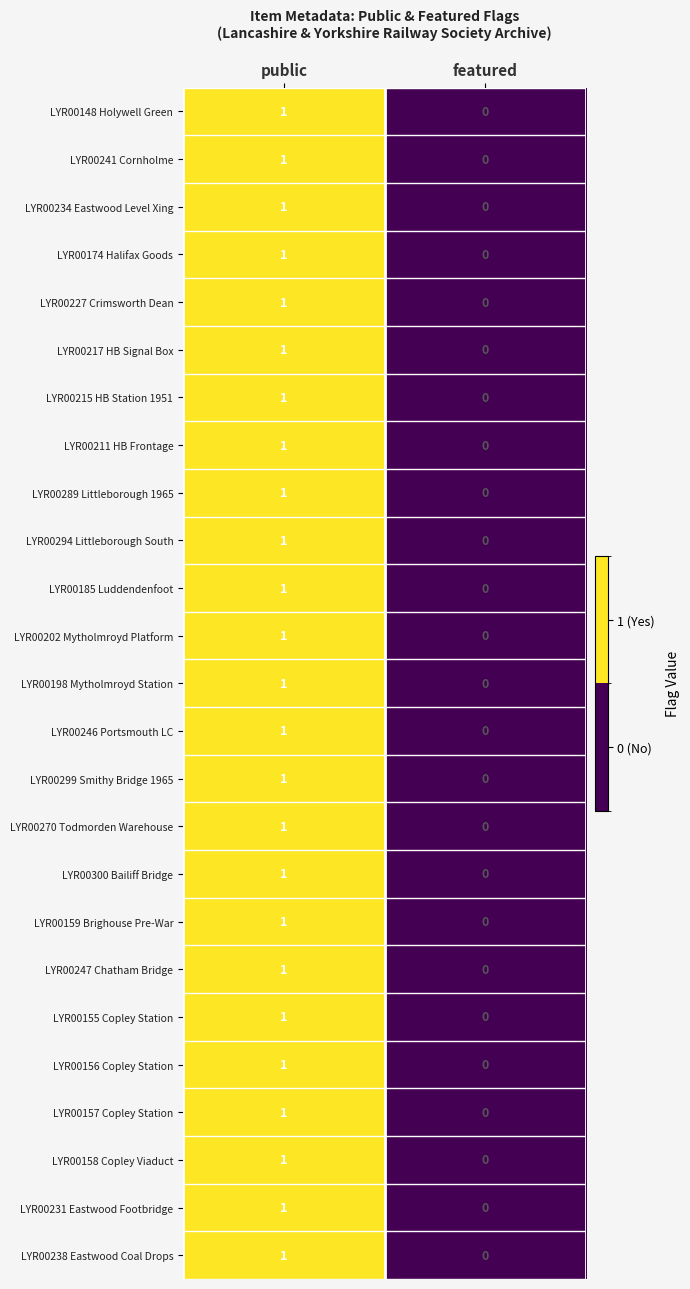

Which category has the lowest value in the LYR00299 Smithy Bridge 1965 series?

featured